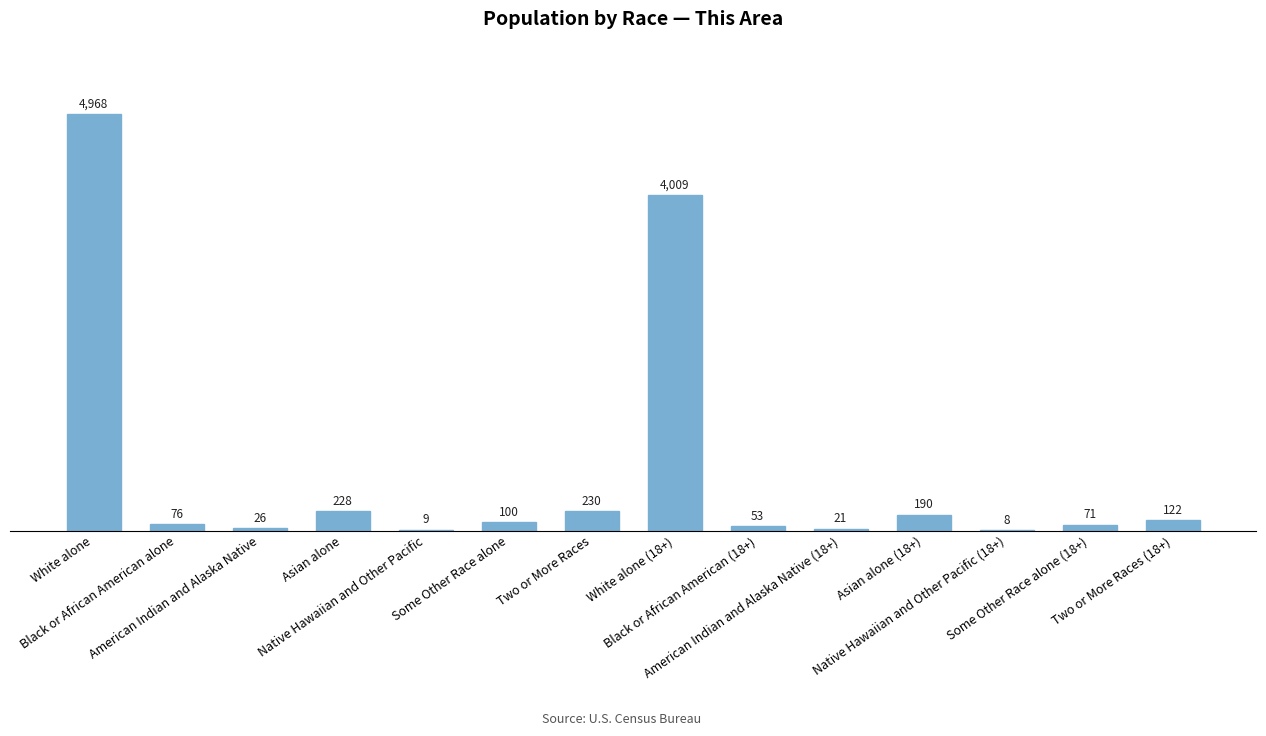

Where does the data first go above 100?

White alone